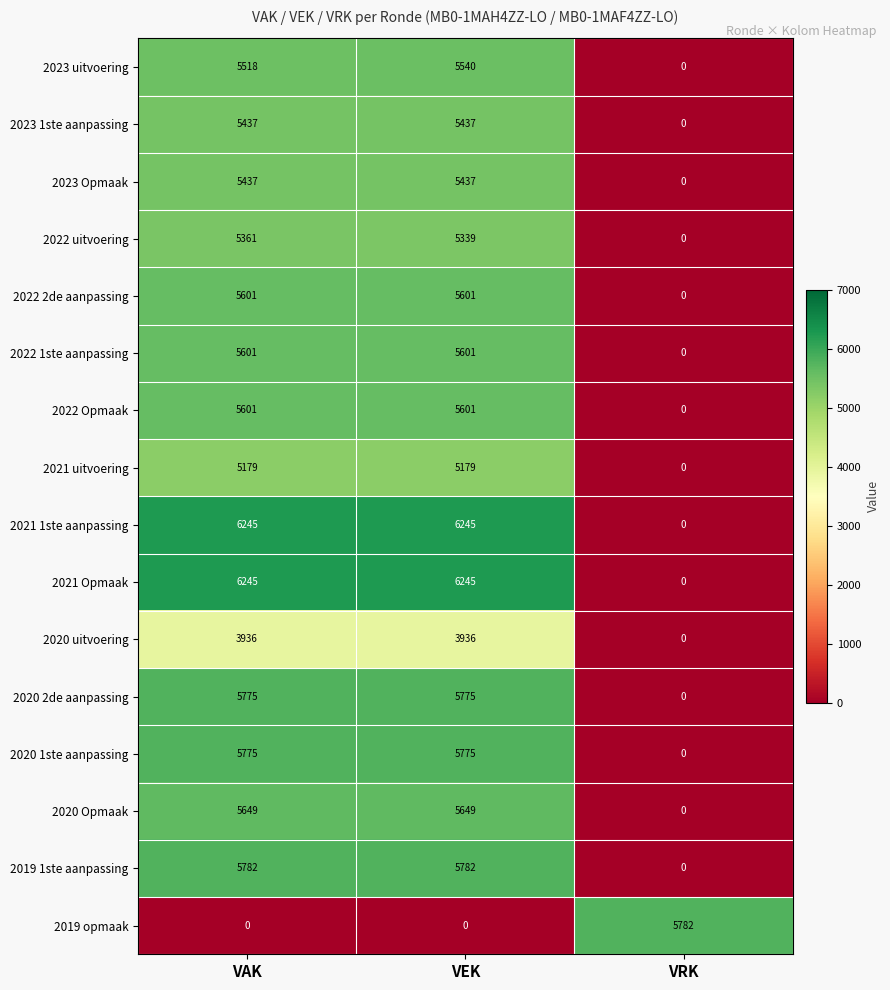

True or false: 2022 2de aanpassing has a value of 1959 at VRK.

False